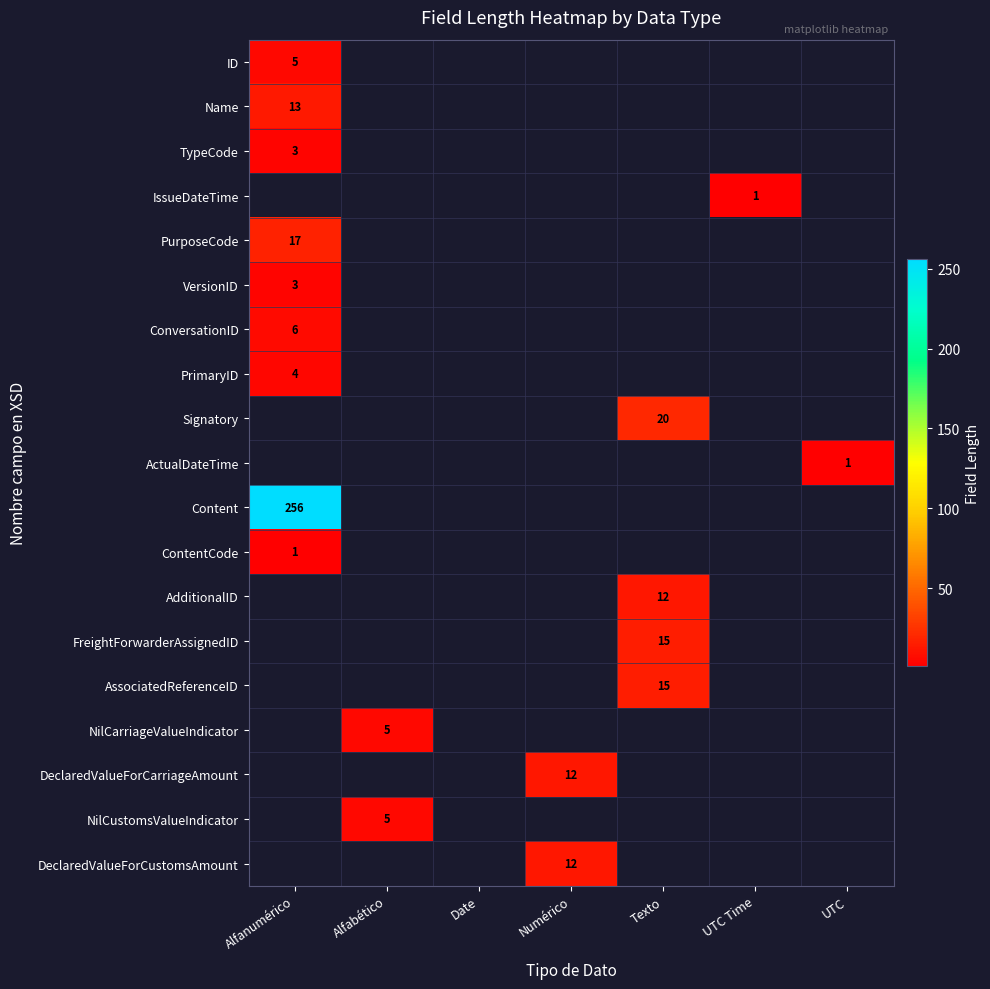

The Content series shows 256 at Alfanumérico. True or false?

True